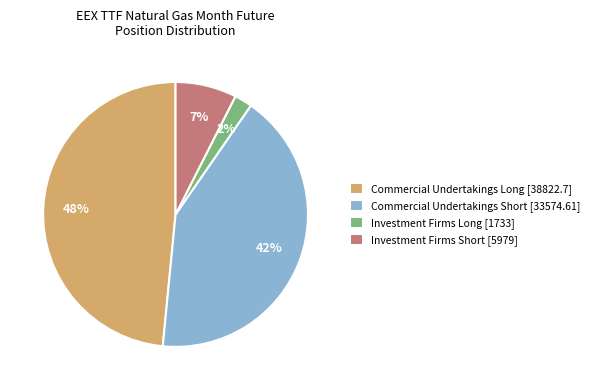

How many slices are in this pie chart?

4